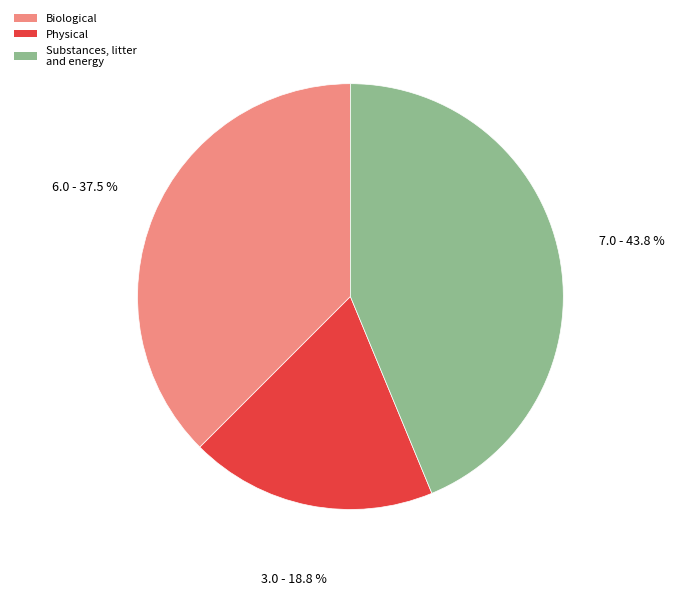

Between Substances, litter and energy and Biological, which is larger?

Substances, litter and energy